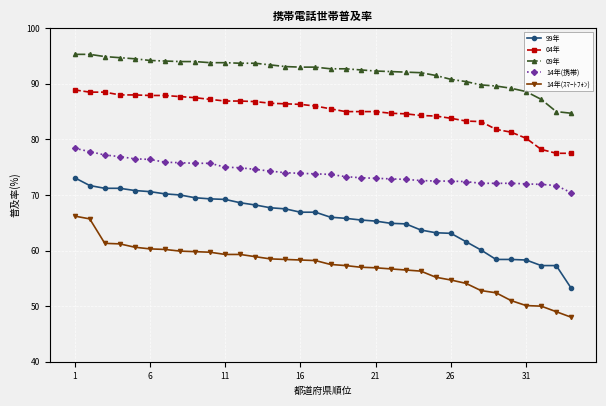

List the series in order of their peak value, lowest first.

14年(ｽﾏｰﾄﾌｫﾝ), 99年, 14年(携帯), 04年, 09年